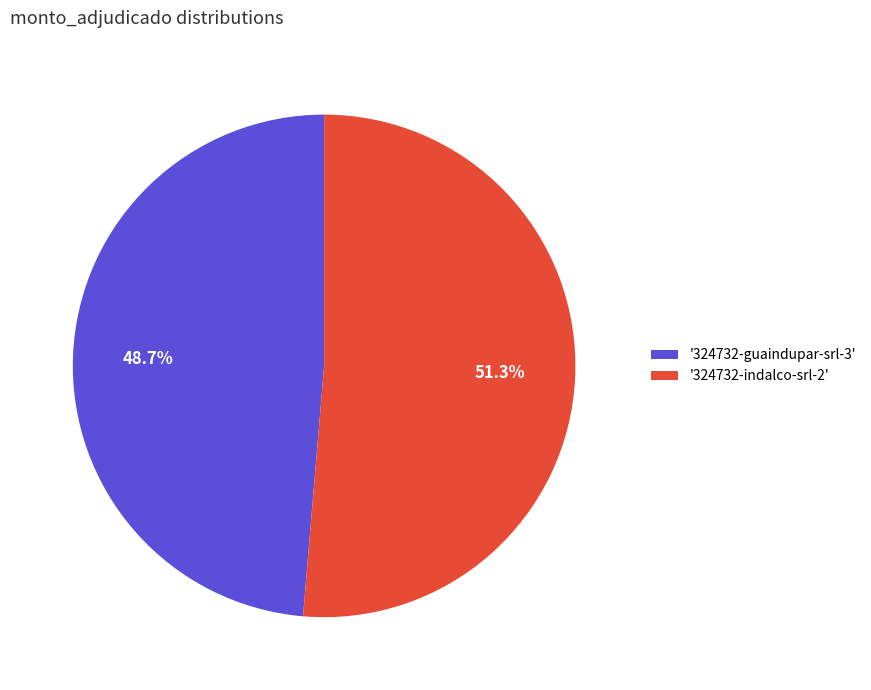

Approximately how many times larger is the value at '324732-indalco-srl-2' compared to '324732-guaindupar-srl-3'?

1.1